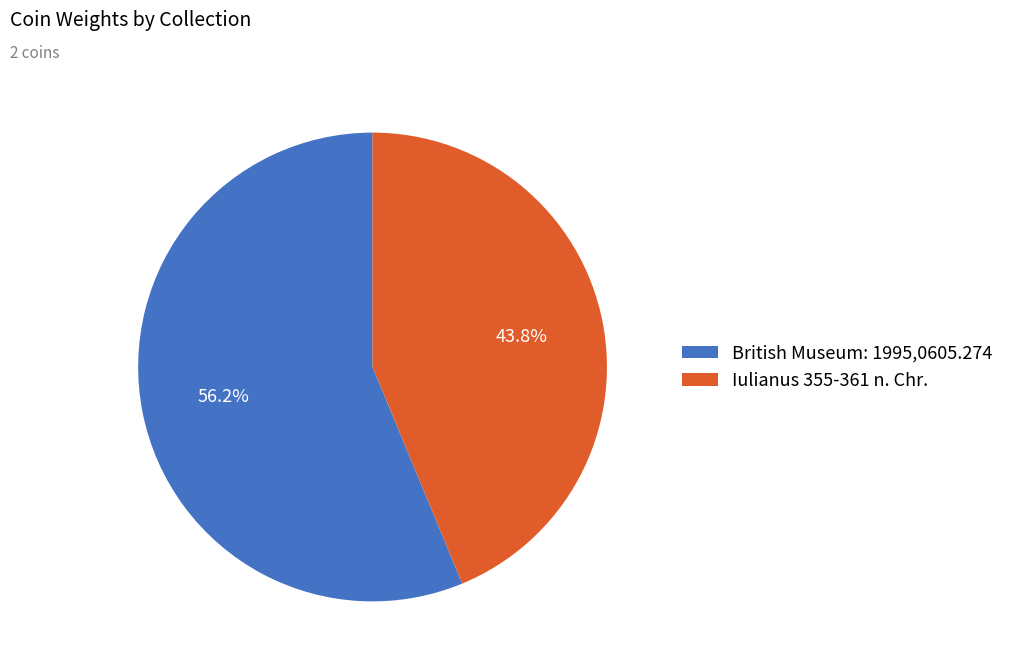

Is it true that British Museum: 1995,0605.274 is 70% of the pie?

False